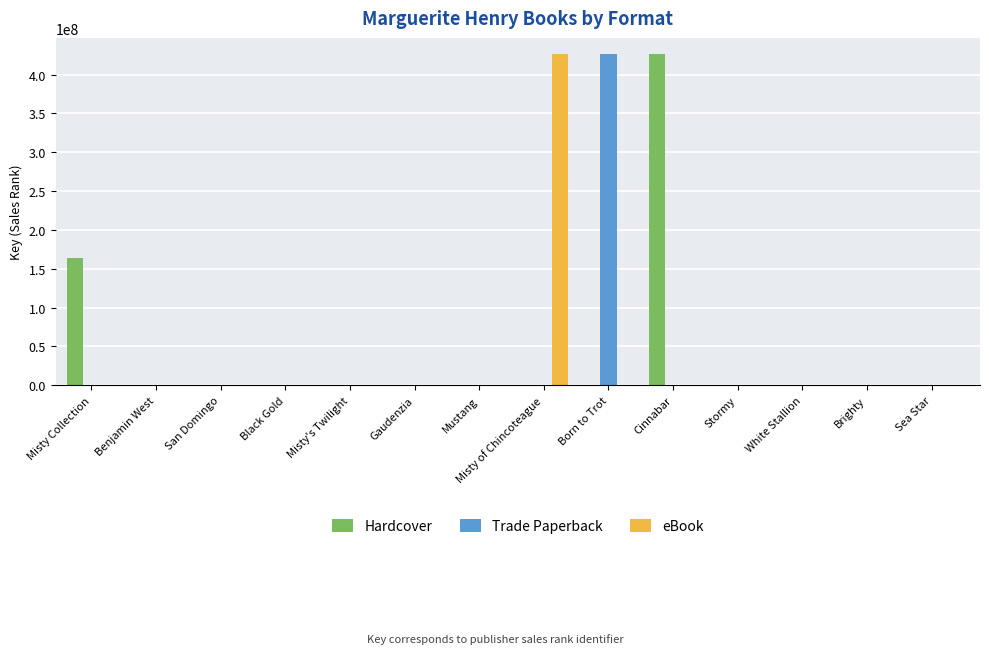

Count the number of data series in this chart.

3